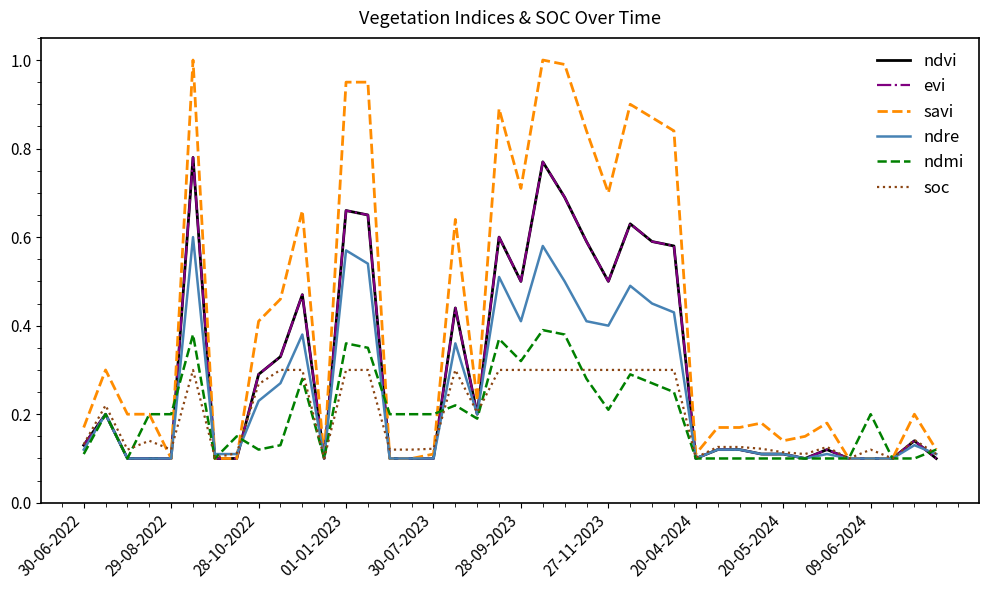

Does the chart have visible grid lines?

No